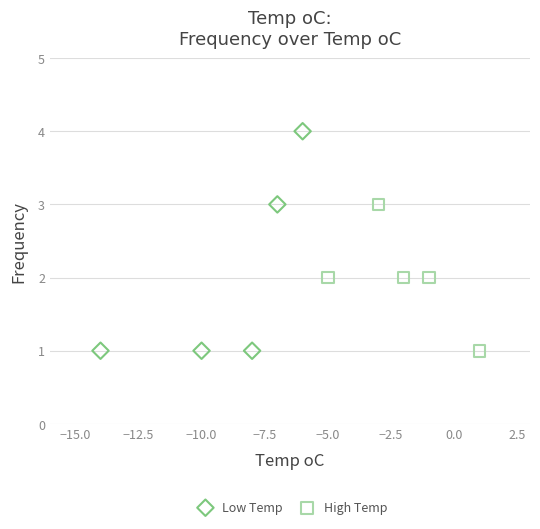

Which series has the widest spread of Y values?

Low Temp